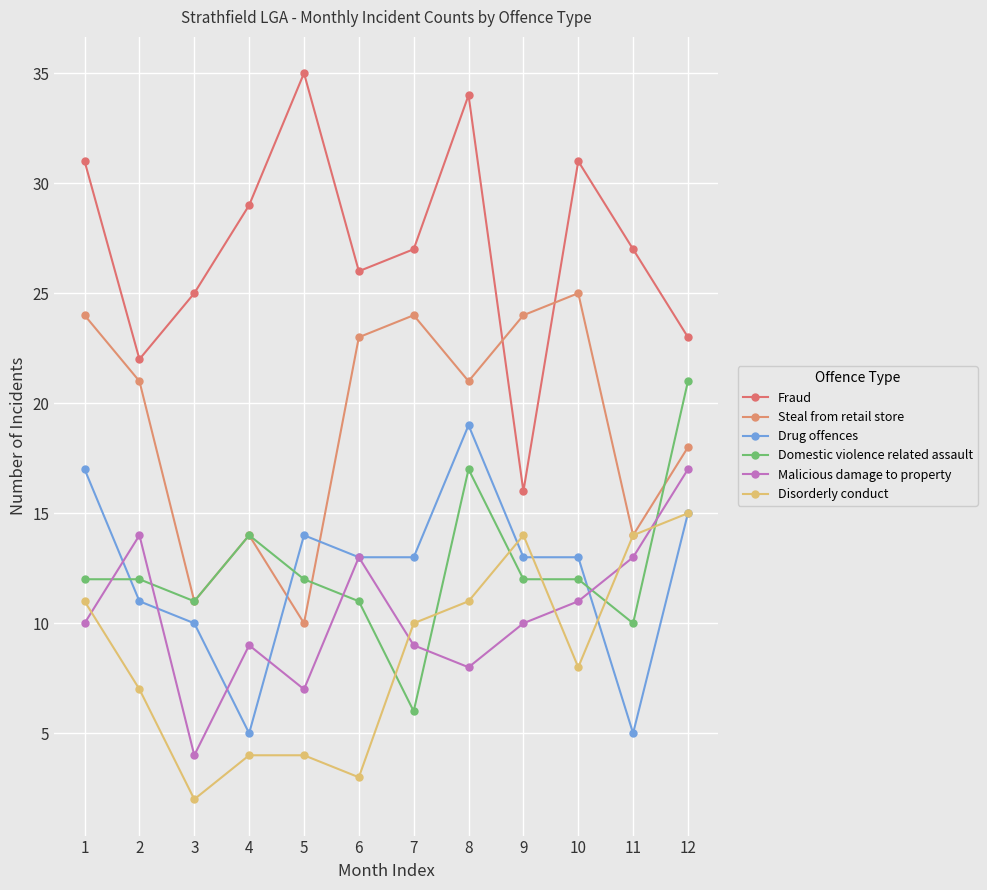

What is the value of the Disorderly conduct point at the 7th from the left?

10